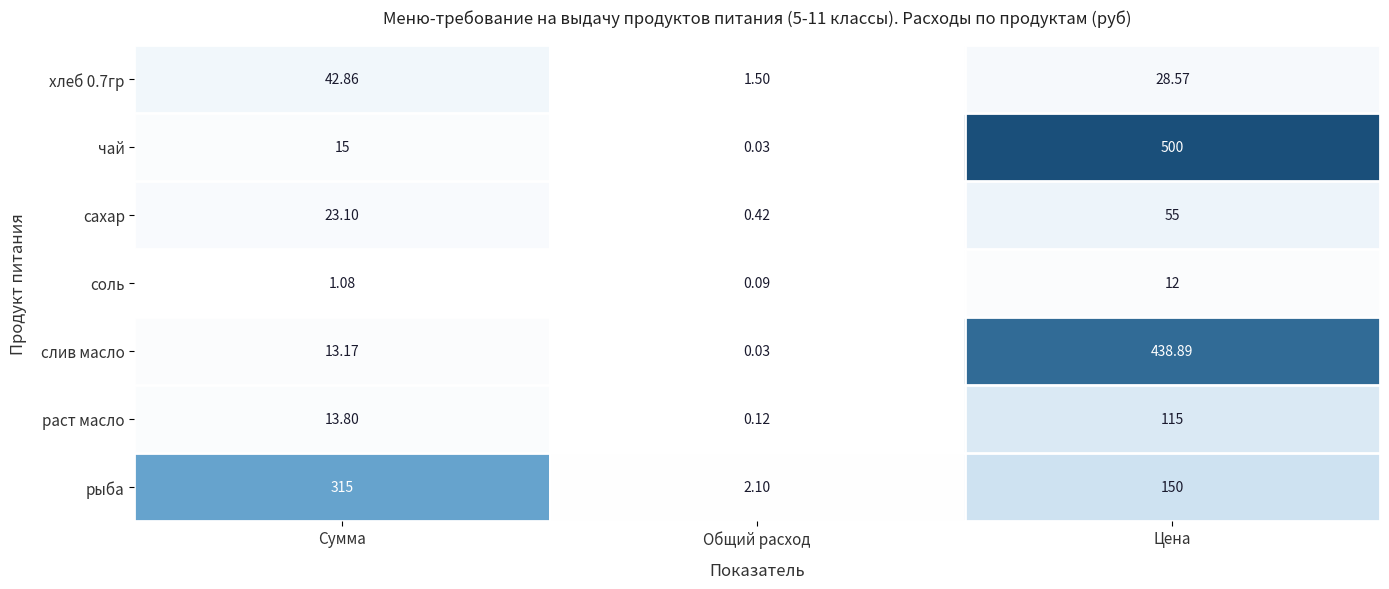

Where does the слив масло series first go above 13?

Сумма